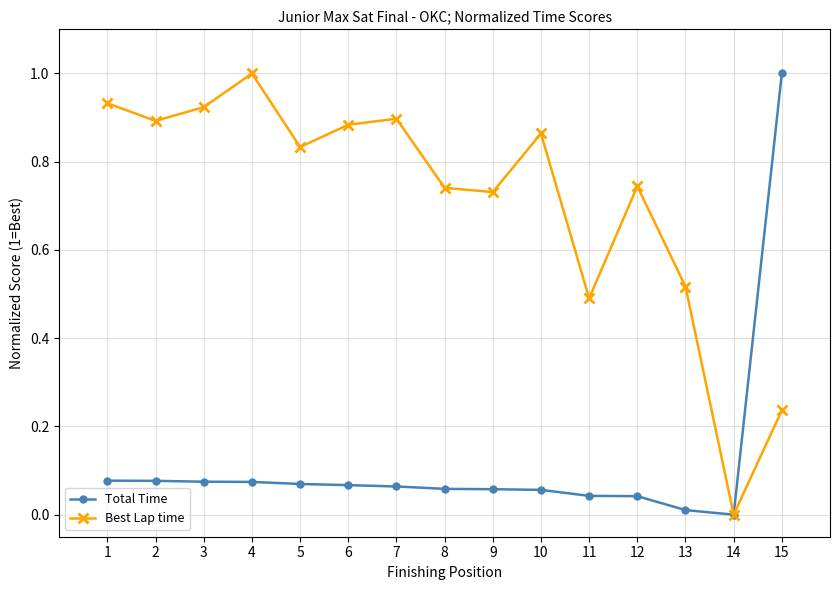

Rank the series at 10 from lowest to highest value.

Total Time, Best Lap time